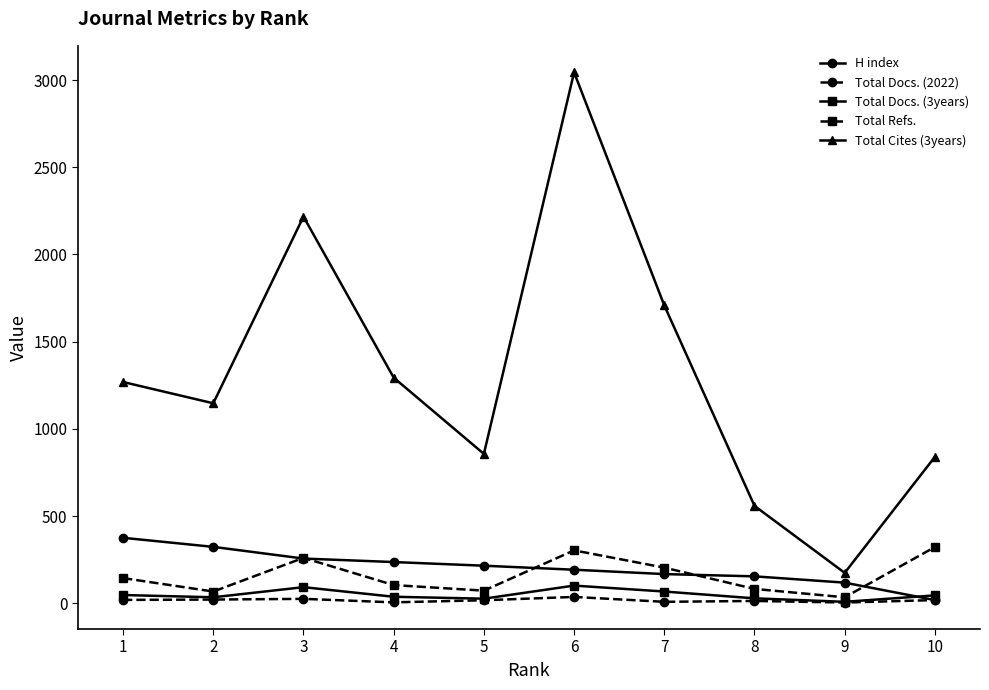

At which label does H index first exceed 216?

1